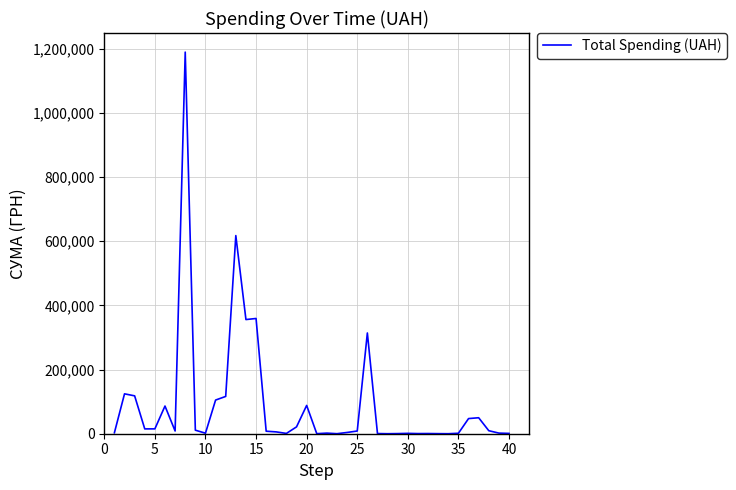

True or false: the data has more than 1 interior local peaks.

True